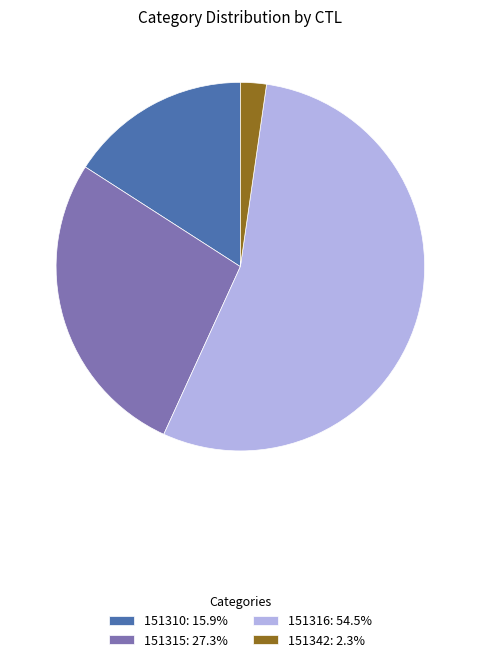

Is the sum of 151315: 27.3% and 151342: 2.3% greater than half?

No